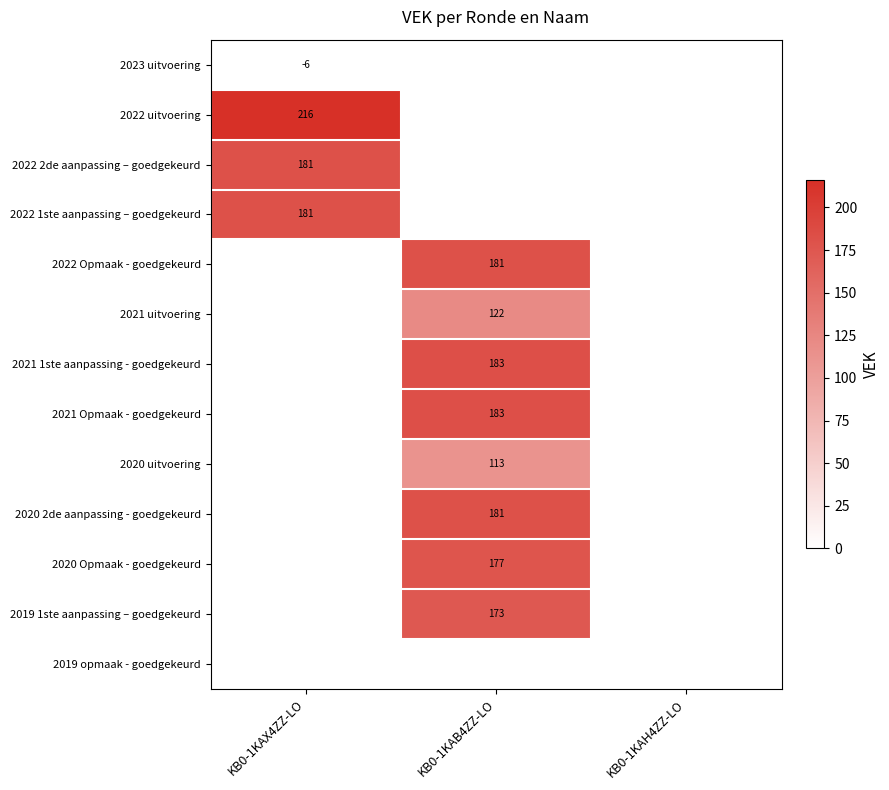

Is it true that 2022 Opmaak - goedgekeurd equals 181 at KB0-1KAB4ZZ-LO?

True